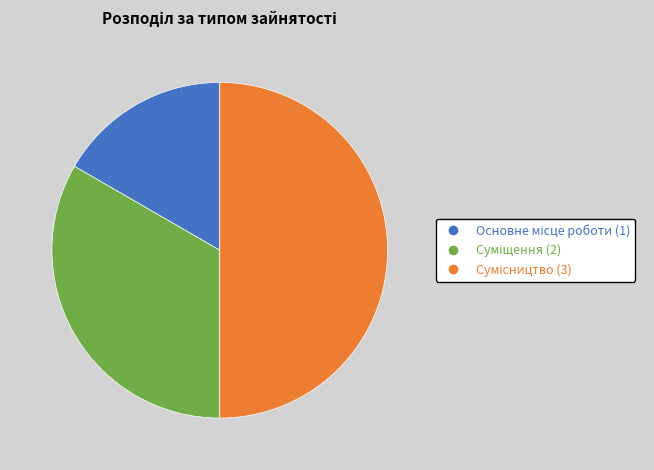

Does Суміщення account for over 50% of the chart?

No